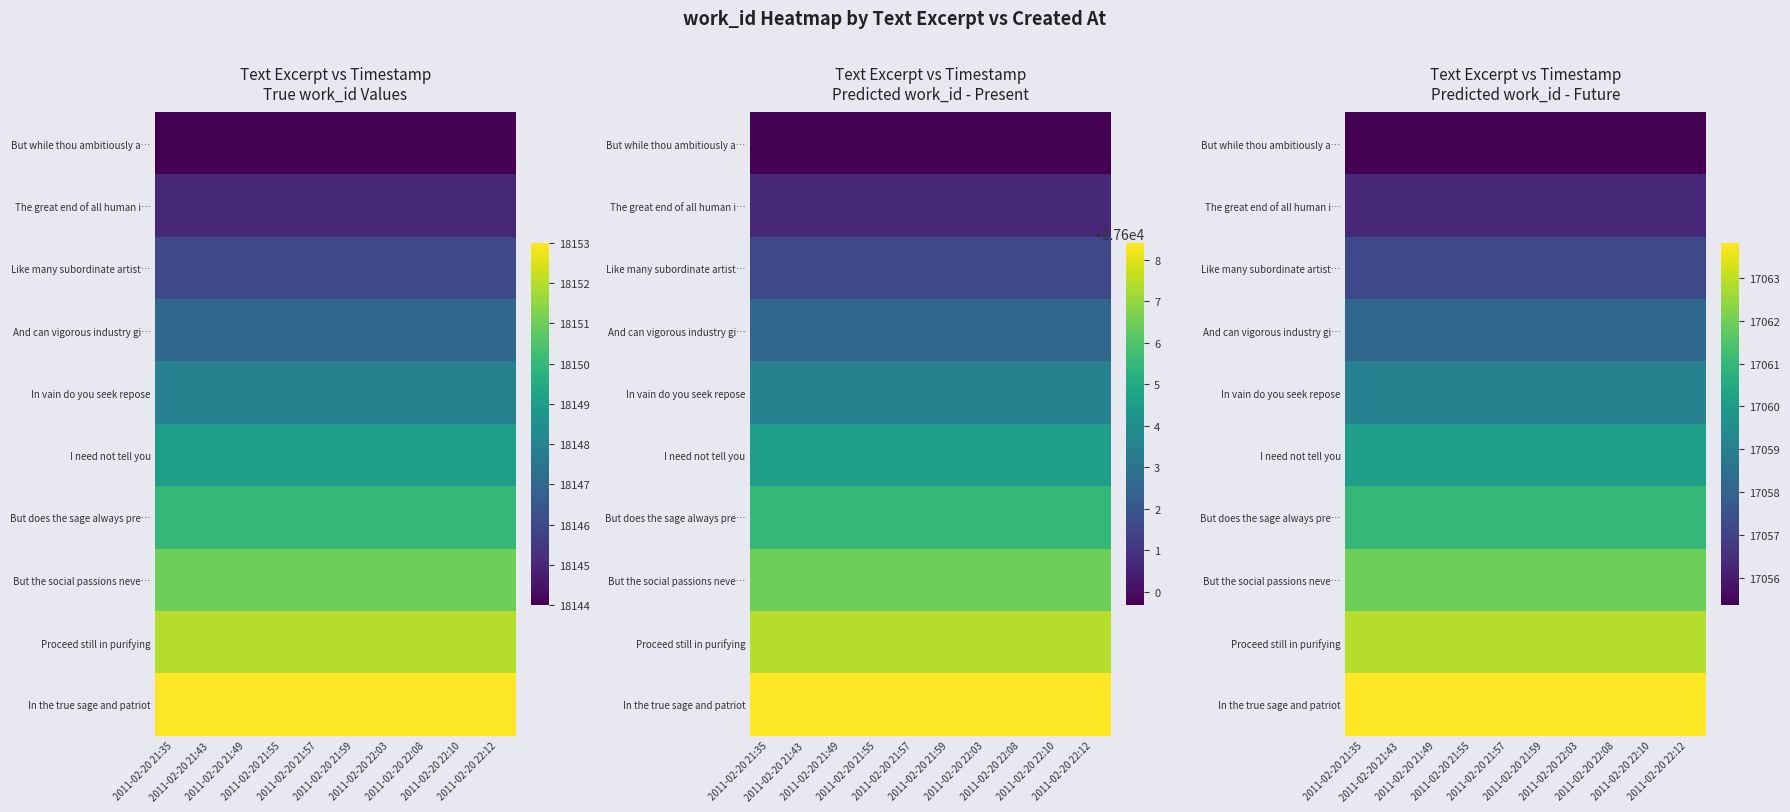

What is the maximum value for In vain do you seek repose?

17059.1